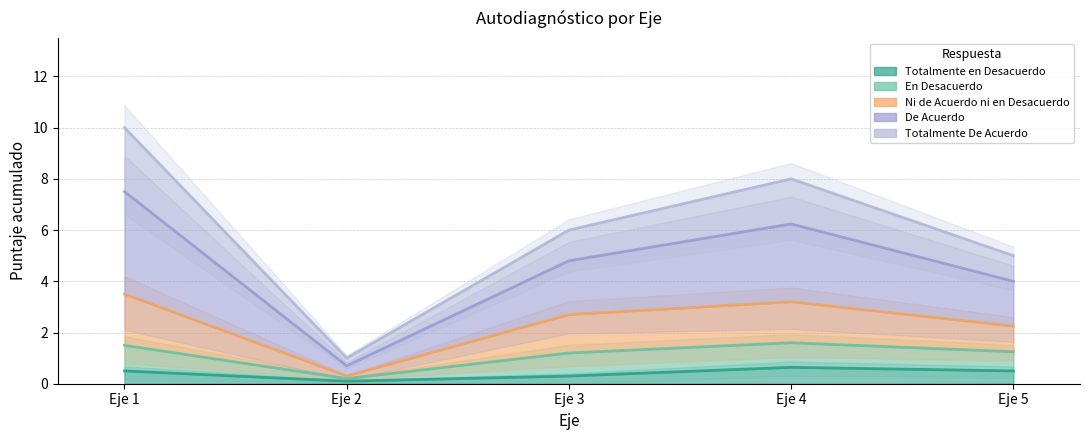

What are all the series names shown in the legend?

Totalmente en Desacuerdo, En Desacuerdo, Ni de Acuerdo ni en Desacuerdo, De Acuerdo, Totalmente De Acuerdo